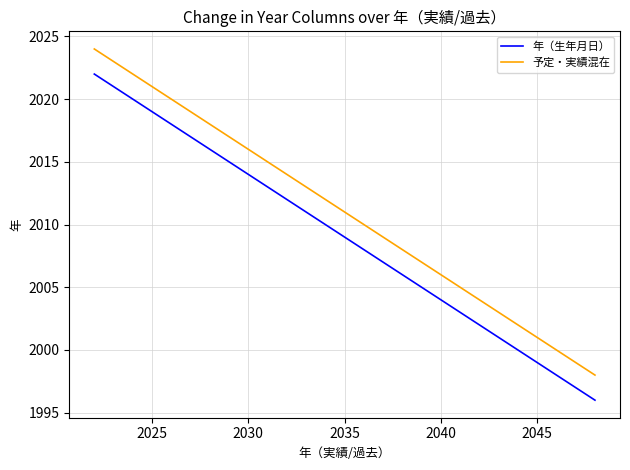

True or false: 予定・実績混在 and 年（生年月日） intersect in this chart.

False